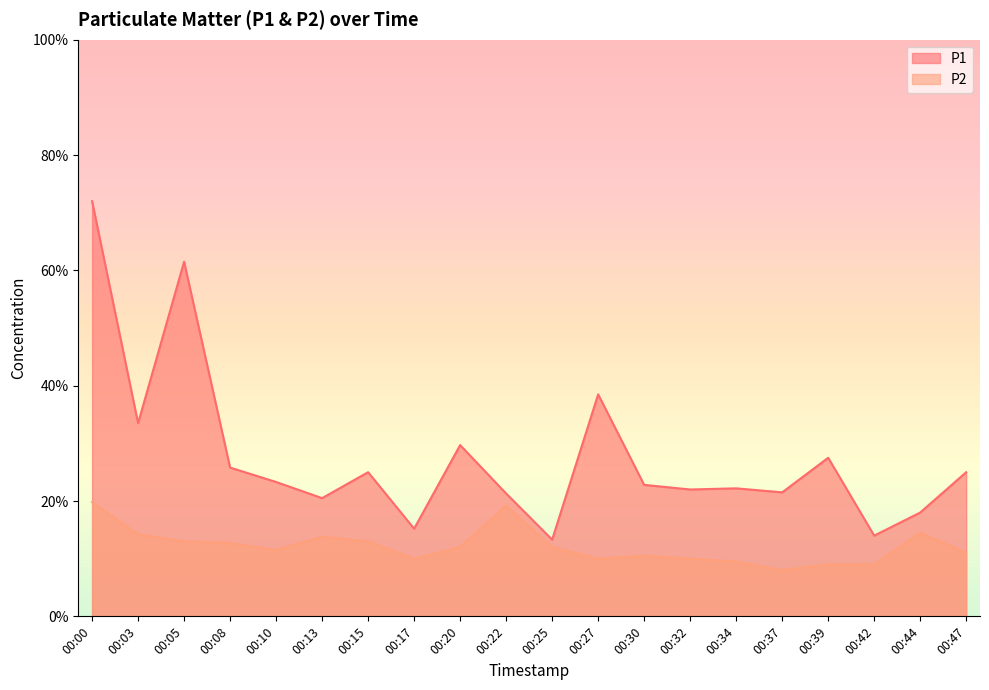

The P2 series shows 1.7 at 00:10. True or false?

False